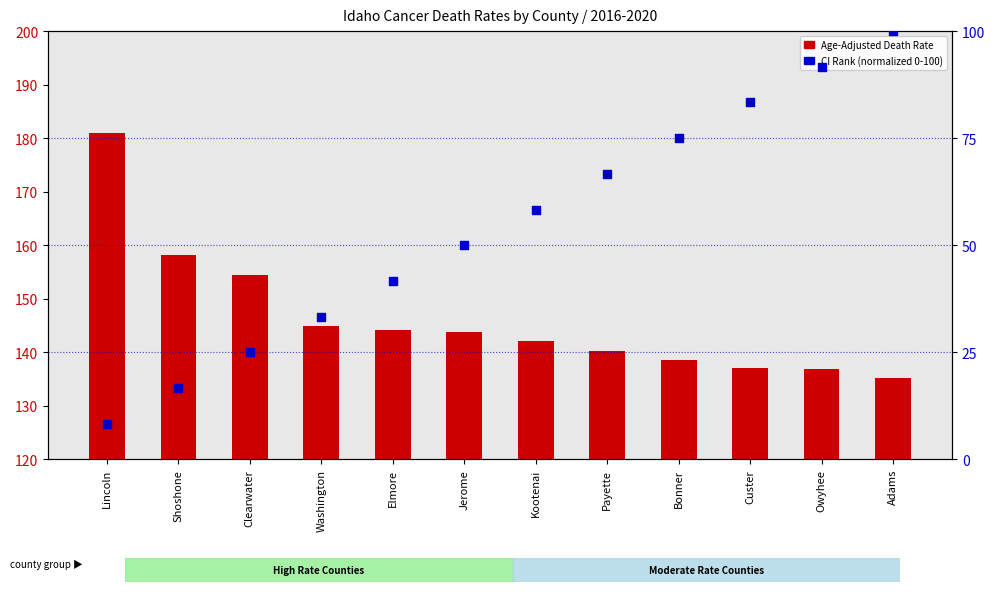

Which series has the widest spread of Y values?

CI Rank (normalized)